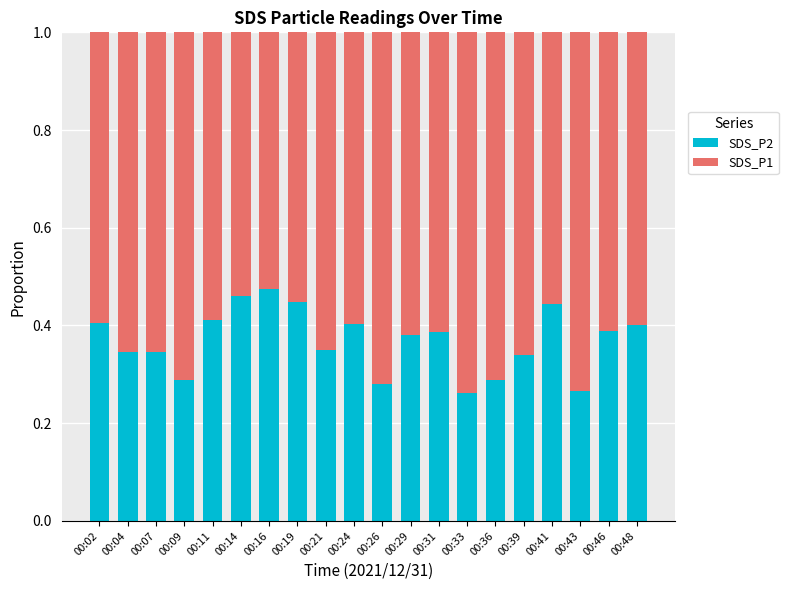

What is the total value across all series at 00:43?

1.0